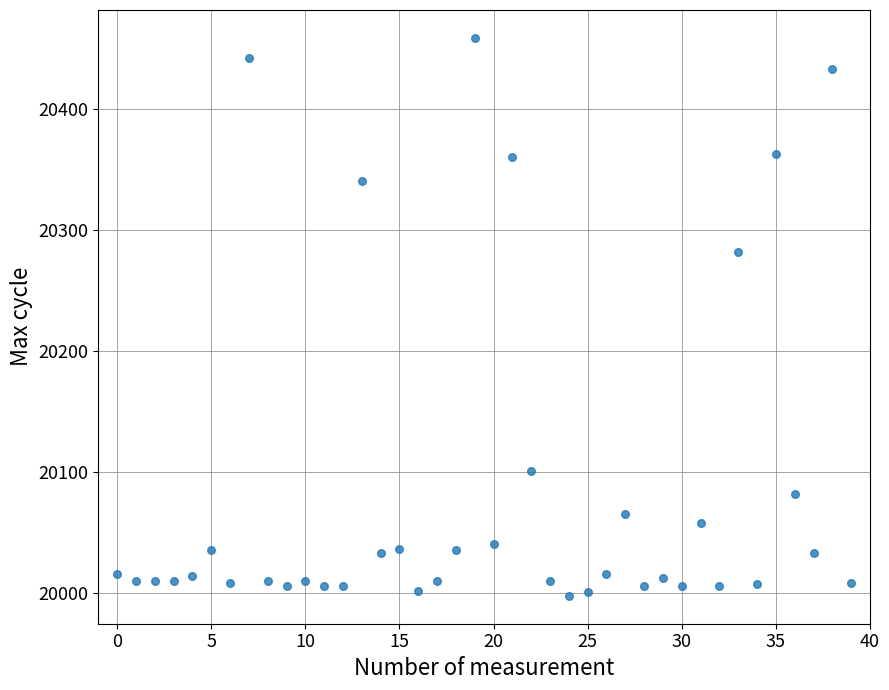

What Y value in the scatter plot is closest to 20228?

20282